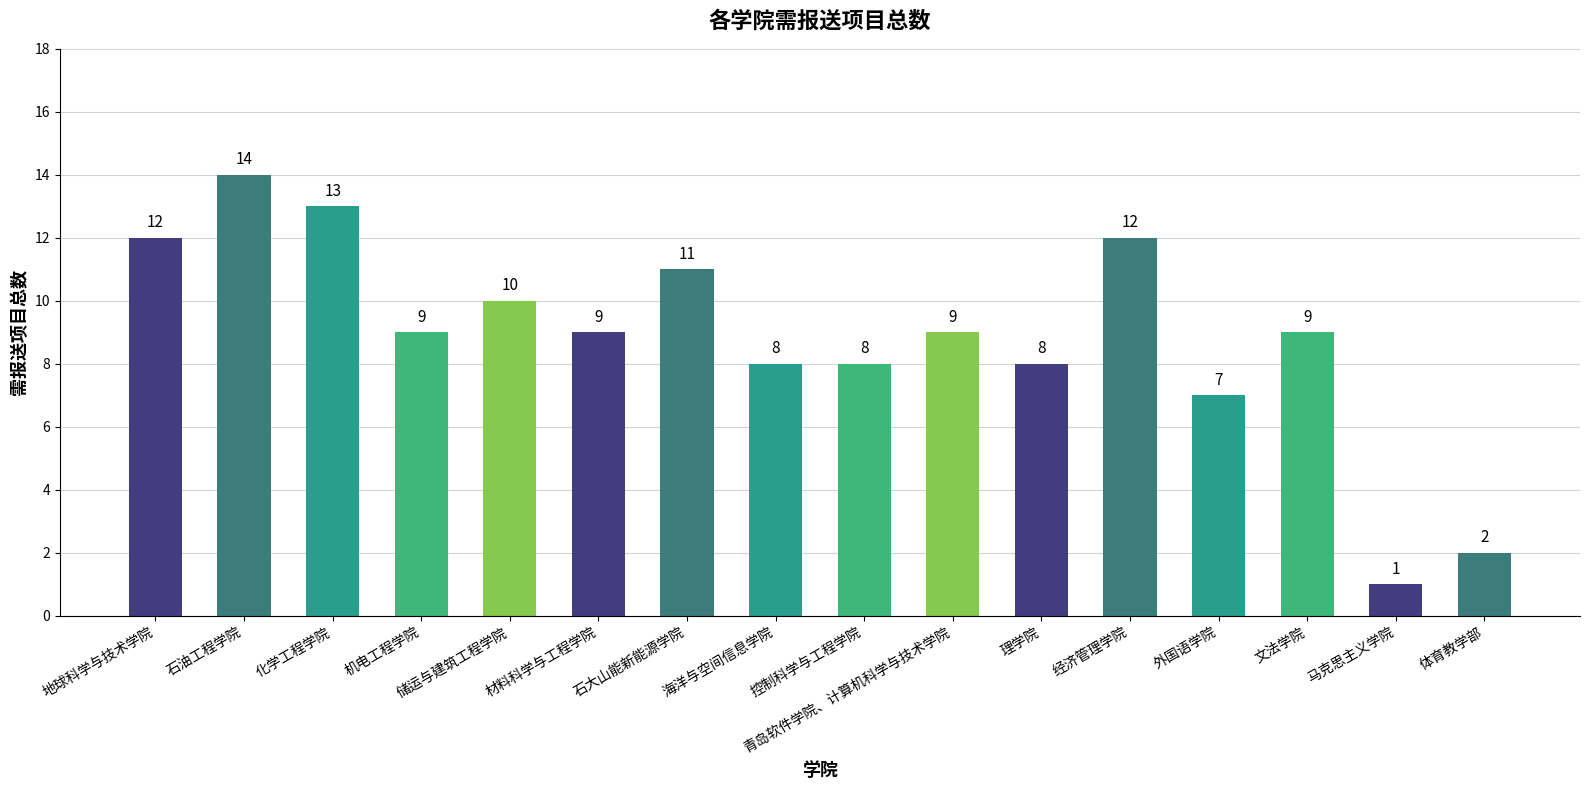

Reading right to left, what are all the values shown in this chart?

2	1	9	7	12	8	9	8	8	11	9	10	9	13	14	12